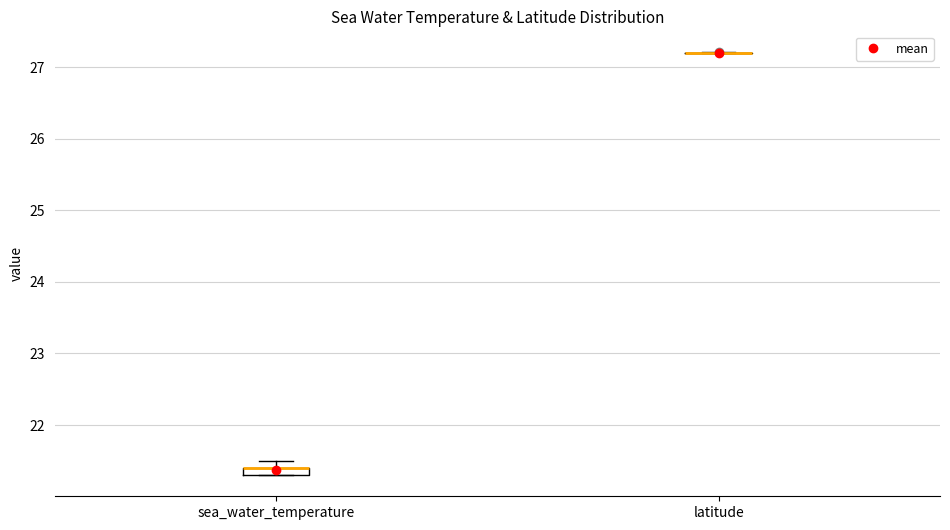

Where is the upper edge of the box for sea_water_temperature on the y-axis? The values are not printed on the chart, so give them approximately, as read against the axis.

21.4